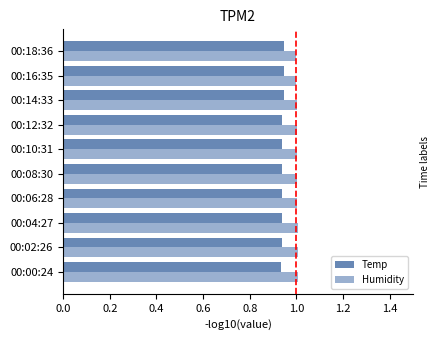

Is it true that Humidity equals 0.2 at 00:00:24?

False